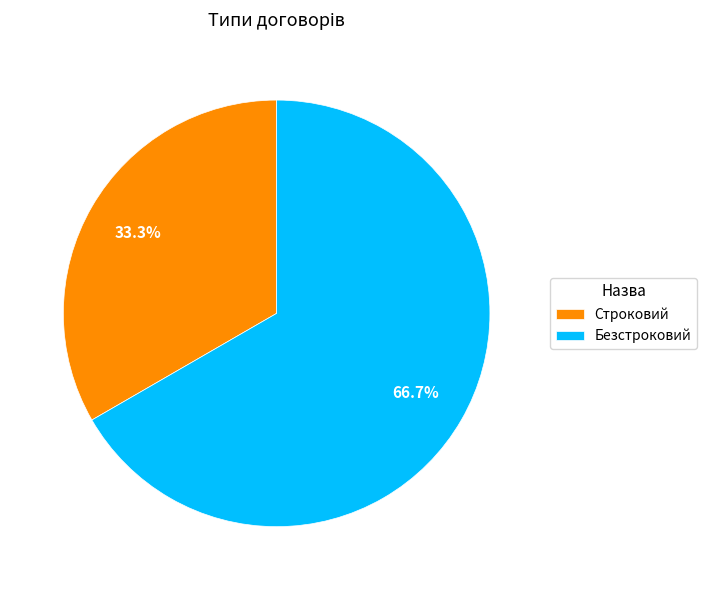

How many segments does this pie chart have?

2